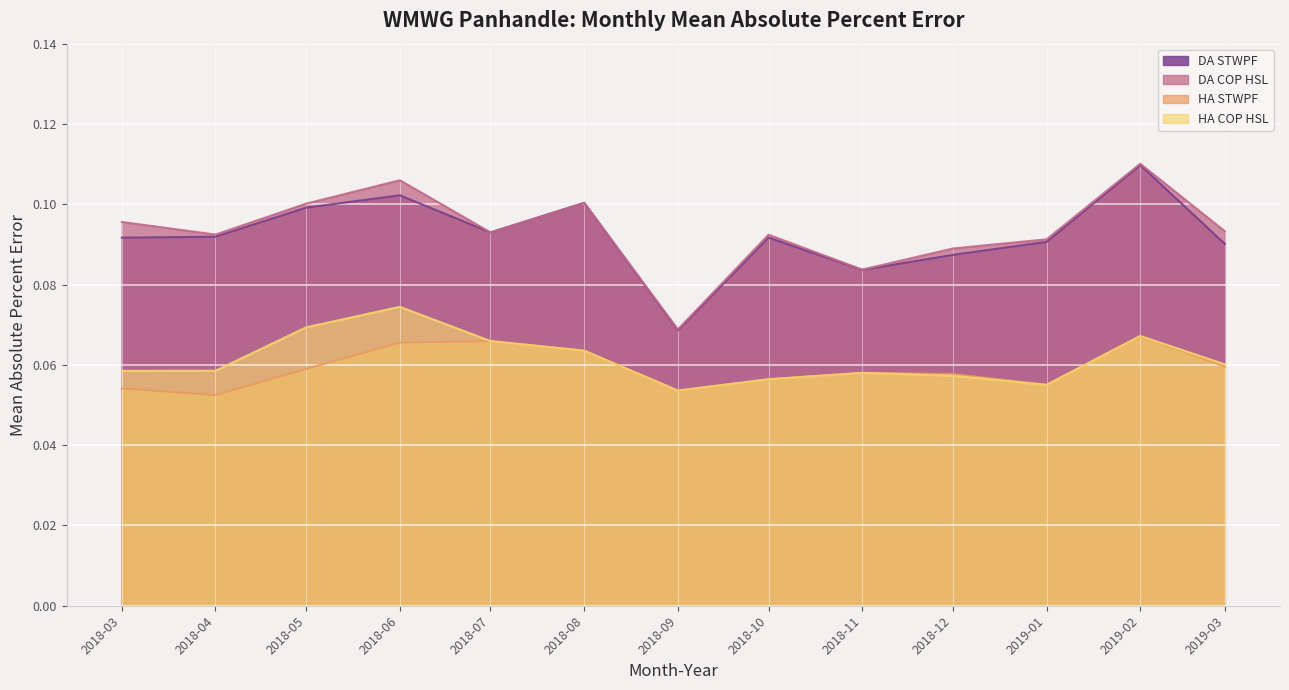

Between 2018-08 and 2018-11, which series saw the biggest shift?

DA STWPF